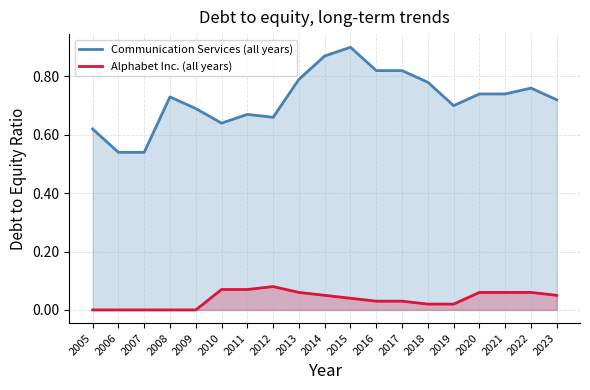

At which category is the sum across all series the highest?

2015